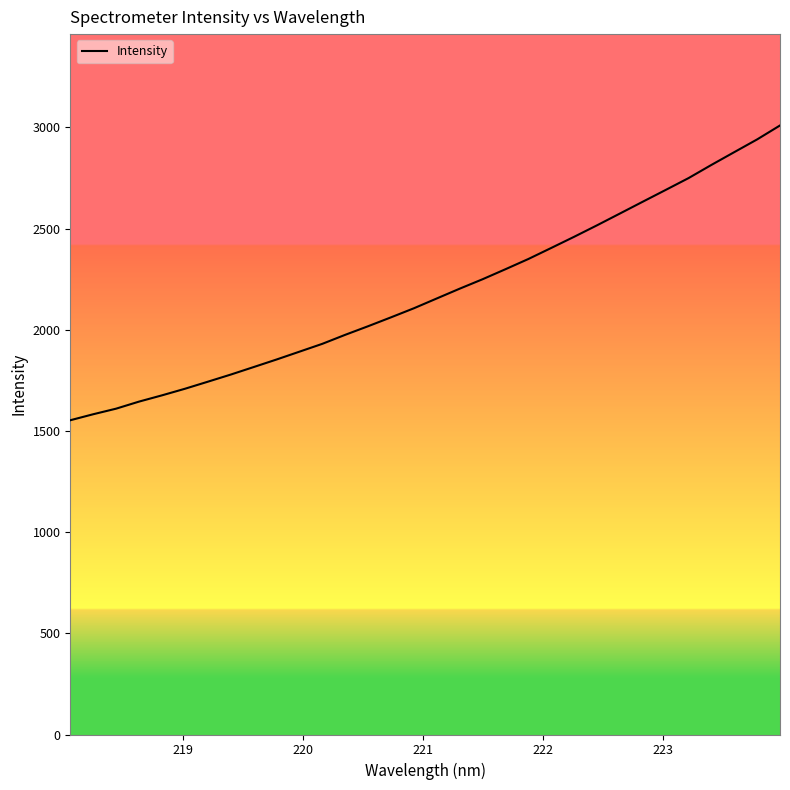

Does the chart display data point markers on the line(s)?

No